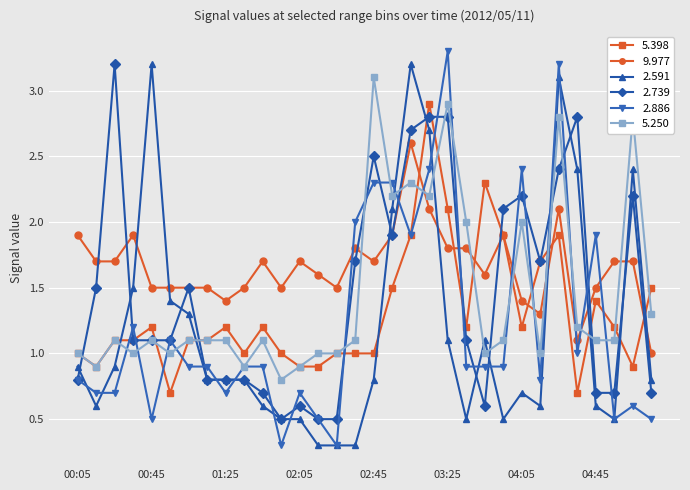

What is the highest value of the 2.591 series?

3.2